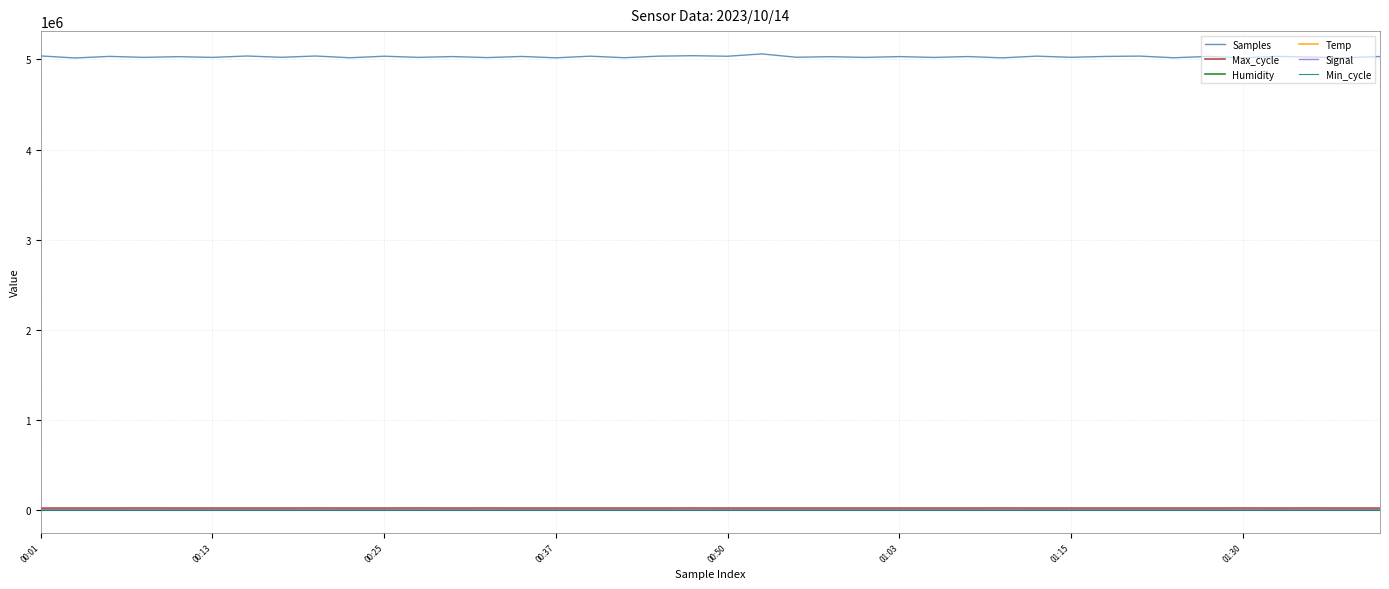

What is the maximum value shown in the chart?

5061174.0